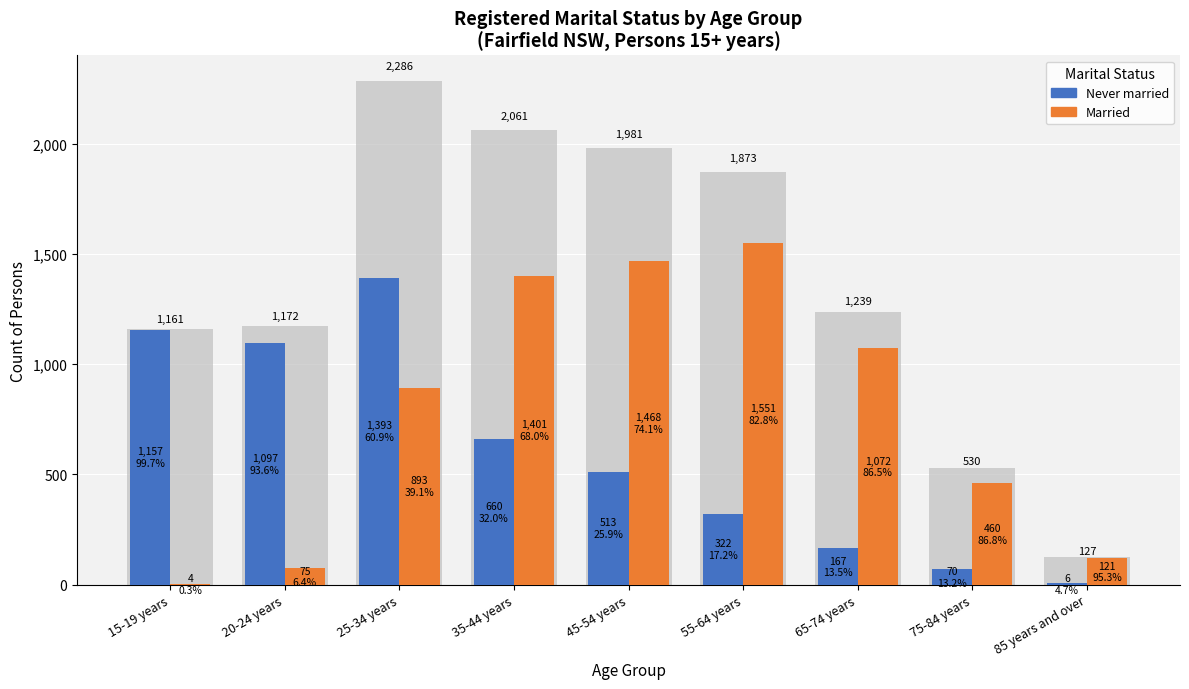

Reading left to right, transcribe all the data shown in this chart.

Never married: 1157	1097	1393	660	513	322	167	70	6
Married: 4	75	893	1401	1468	1551	1072	460	121